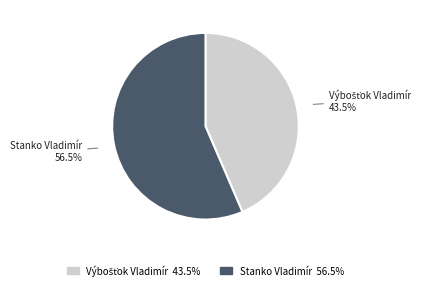

Does Stanko Vladimír represent more than half of the total?

Yes